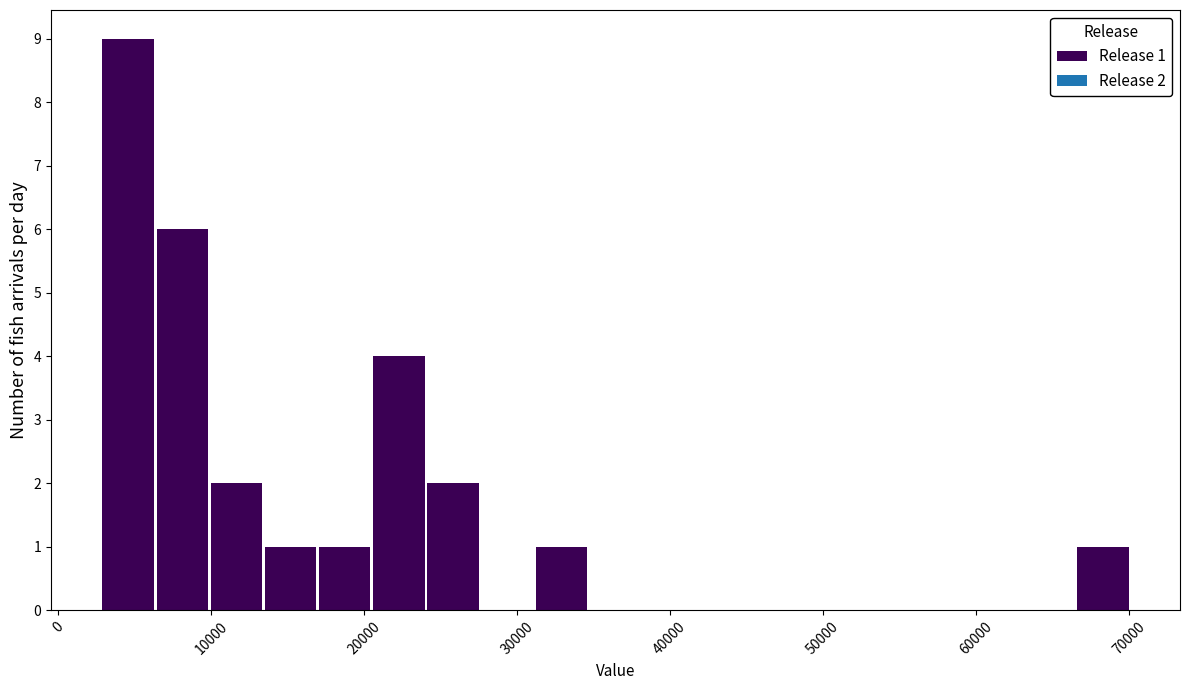

Read against the x-axis, roughly where is the centre of the tallest bar?

5000